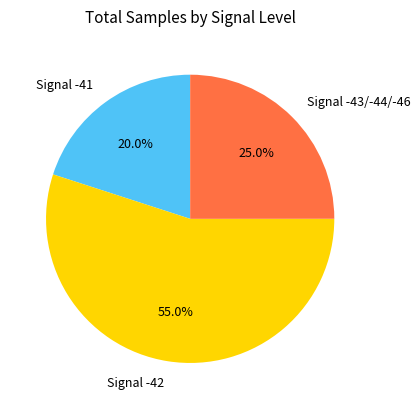

Combined, what portion of the pie is Signal -41 and Signal -43/-44/-46?

45.0%